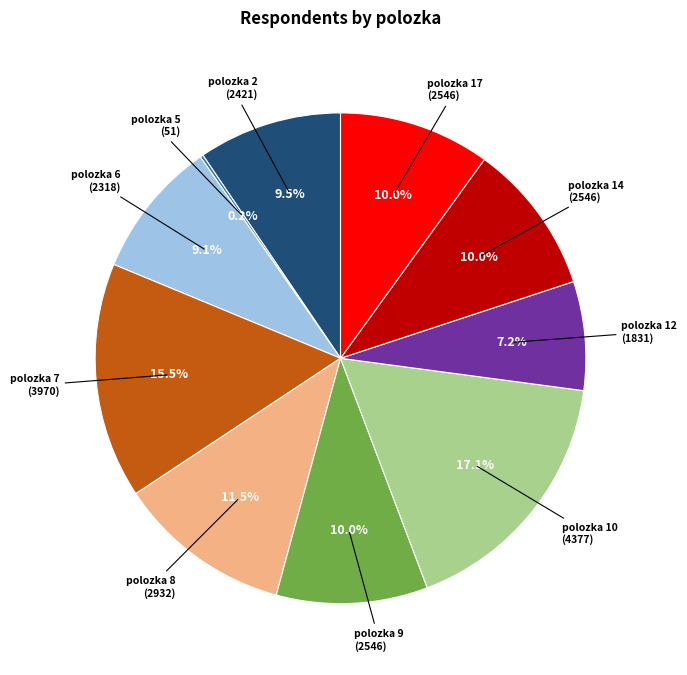

Does any single category account for the majority?

No